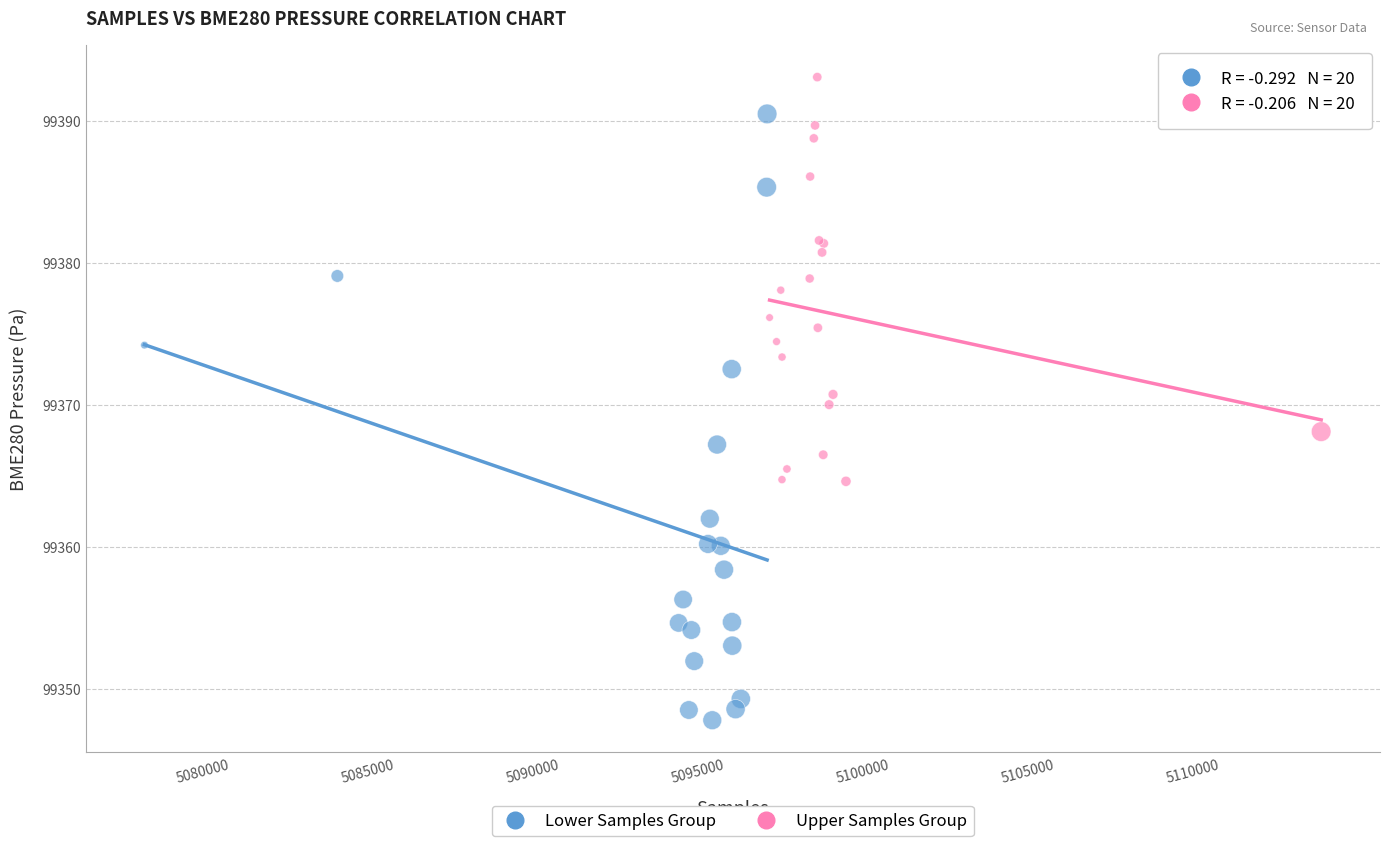

Which series reaches the minimum Y coordinate?

Lower Samples Group